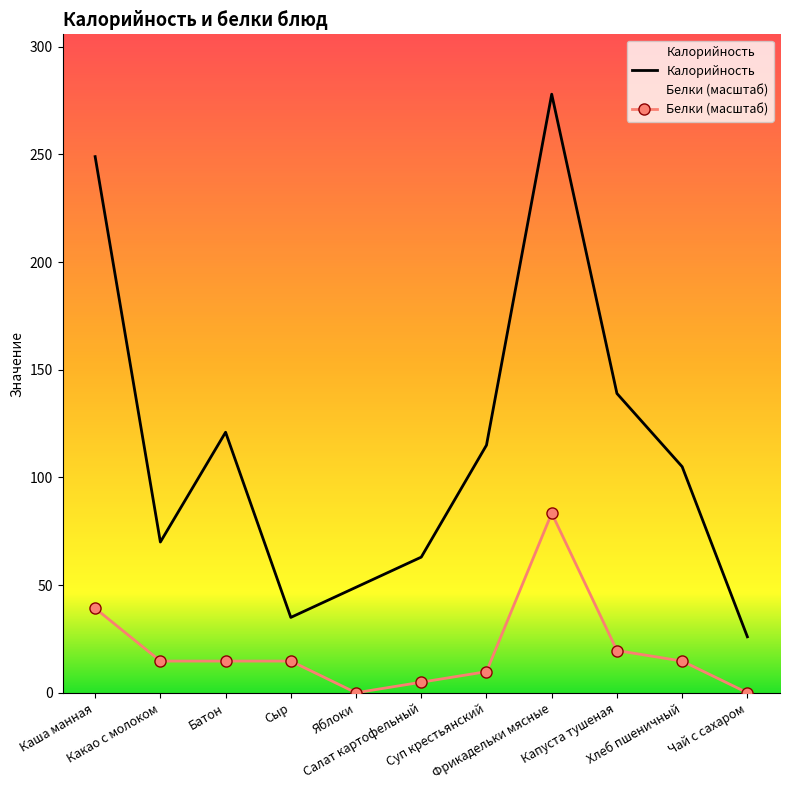

True or false: Калорийность has more than 1 points higher than both neighbors.

True